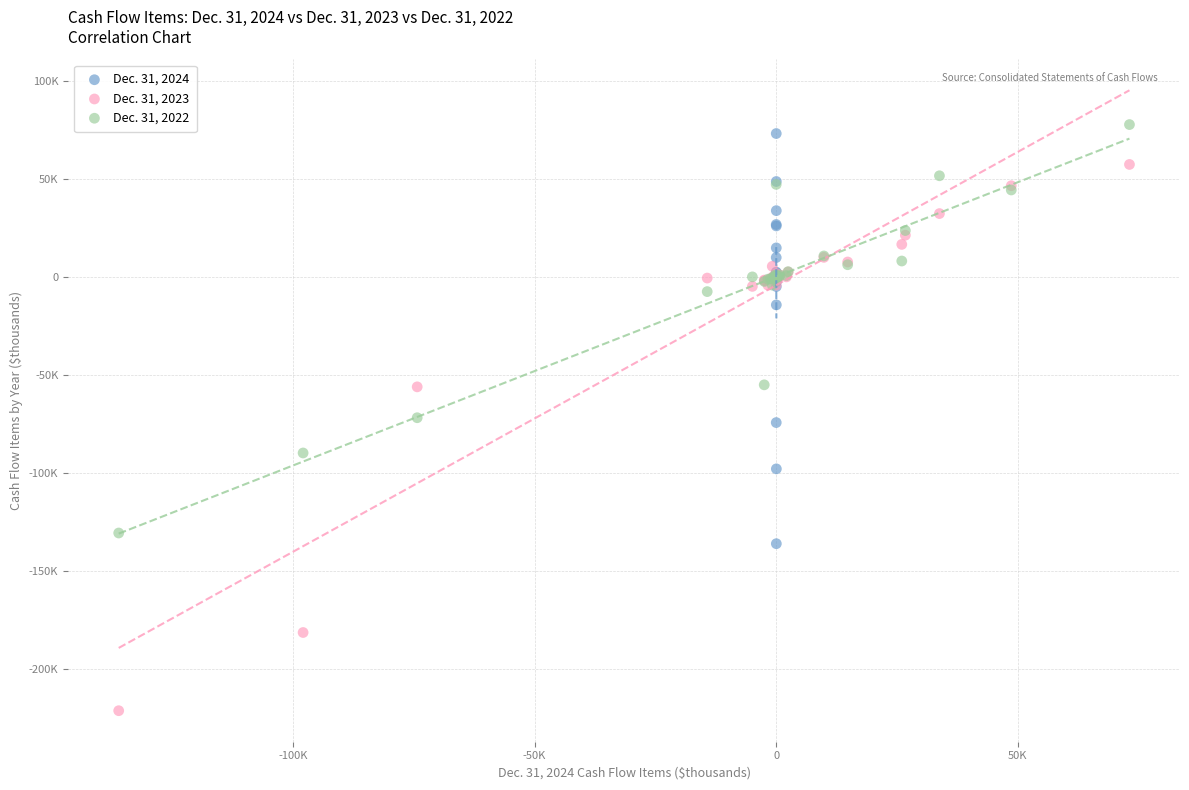

Which series contains the highest Y value?

Dec. 31, 2022